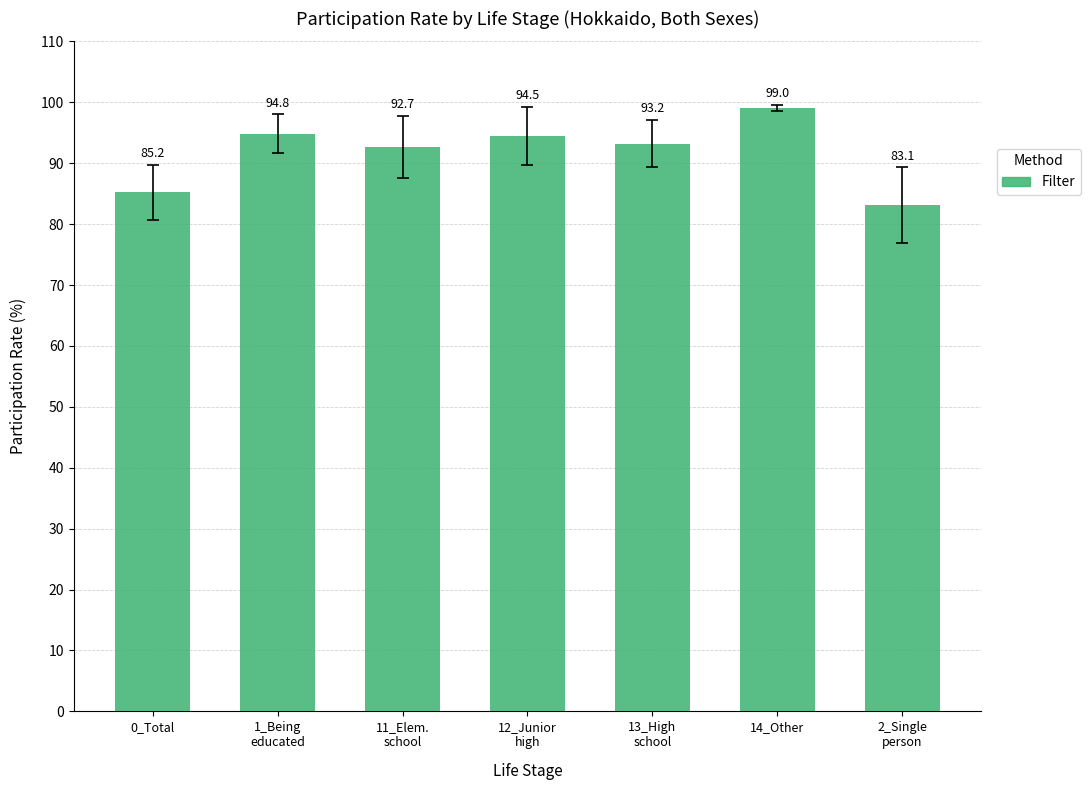

What is the label of the 6th bar from the left?

14_Other